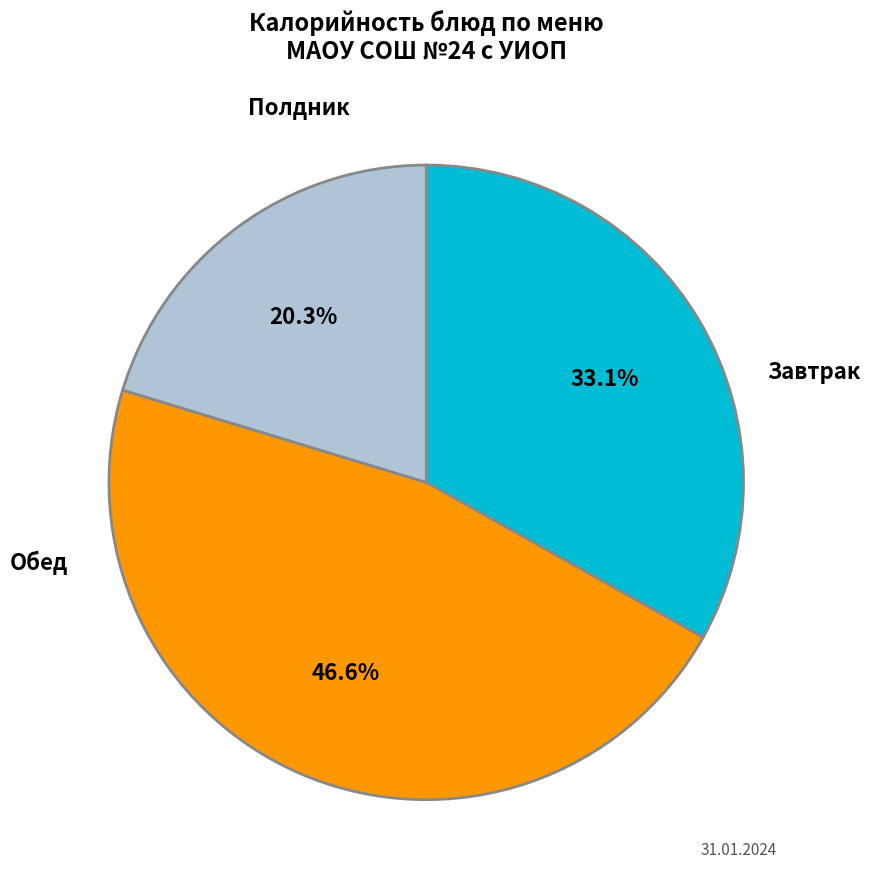

Is there any slice that represents more than half of the pie?

No